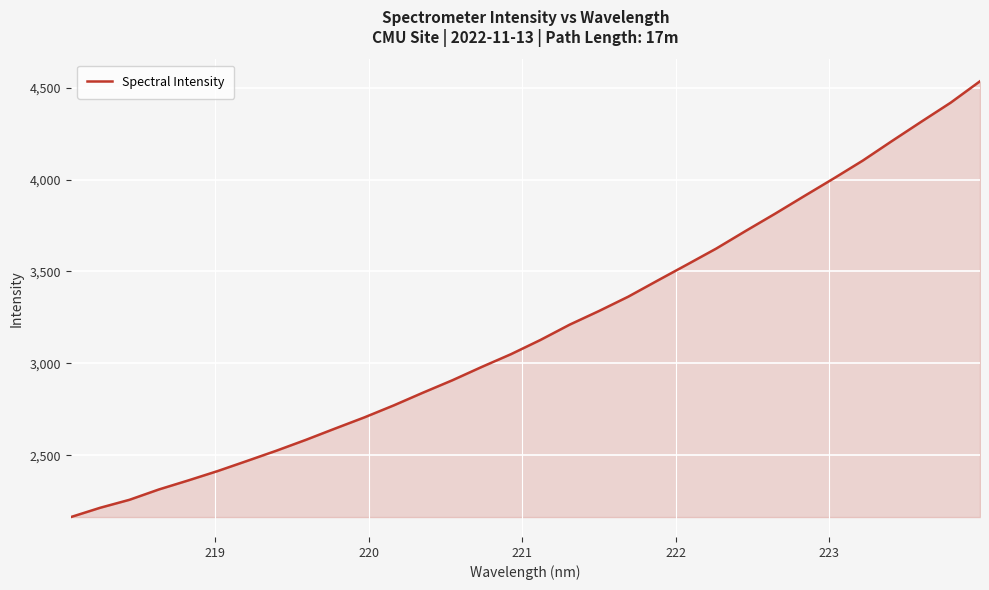

What is the maximum value shown in the chart?

4534.5